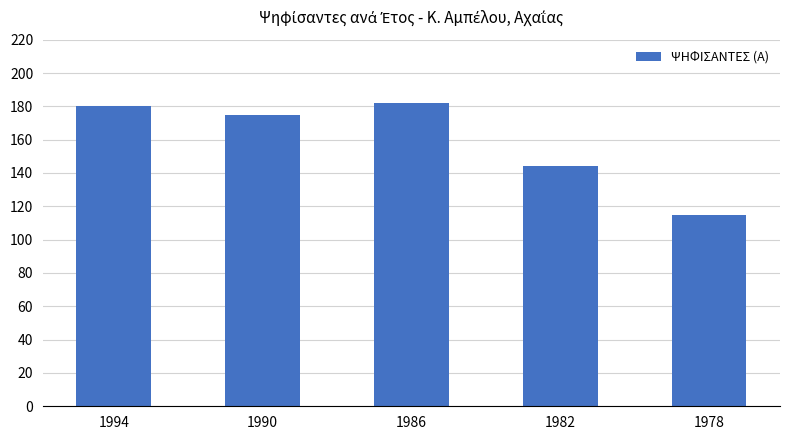

List the labels in order of value, largest first.

1986, 1994, 1990, 1982, 1978